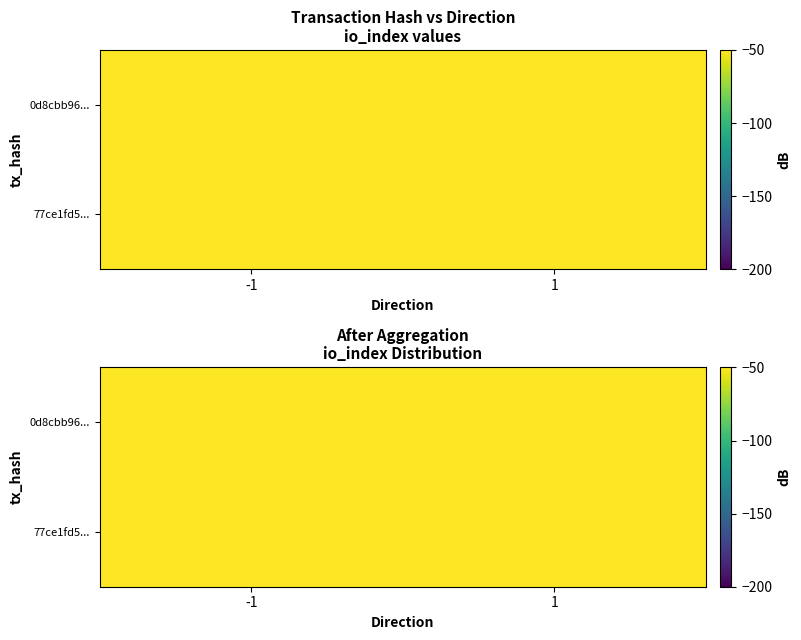

At which label is 77ce1fd5... closest to 571?

-1